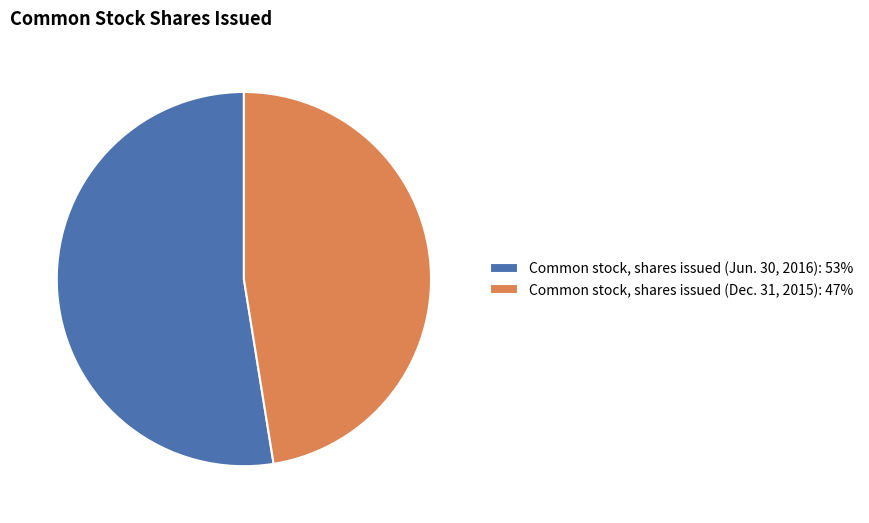

Is there a majority slice in this chart?

Yes